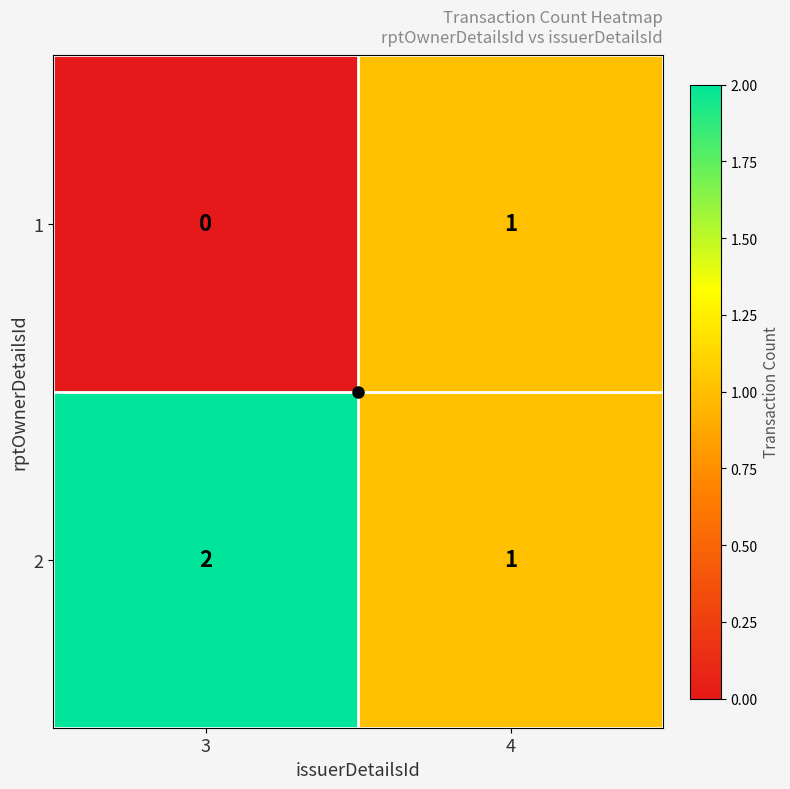

Where is 2 nearest to the value 1?

4